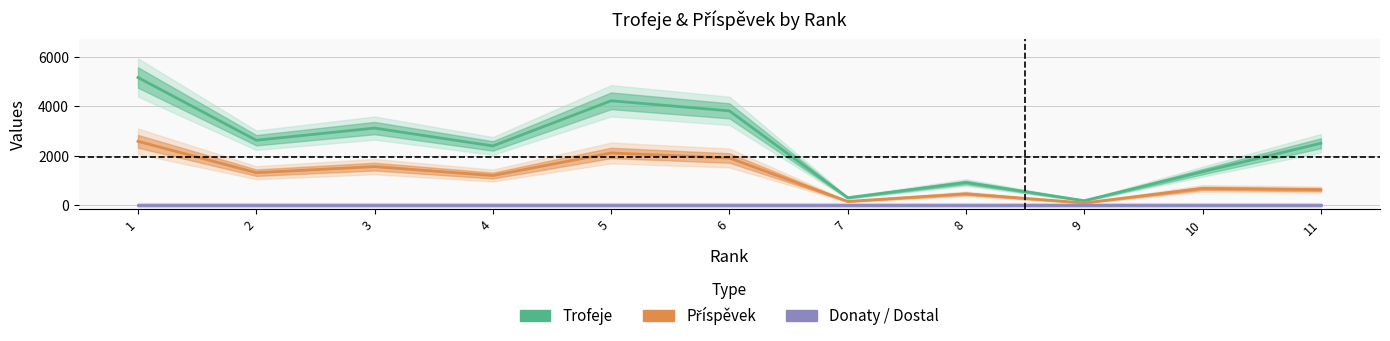

Reading right to left, list all the values displayed in this chart.

Trofeje: 11=2508	10=1355	9=179	8=916	7=300	6=3821	5=4229	4=2399	3=3123	2=2630	1=5172
Příspěvek: 11=627	10=677	9=89	8=458	7=150	6=1910	5=2114	4=1199	3=1561	2=1315	1=2586
Donaty / Dostal: 11=0	10=0	9=0	8=0	7=0	6=0	5=0	4=0	3=0	2=0	1=0